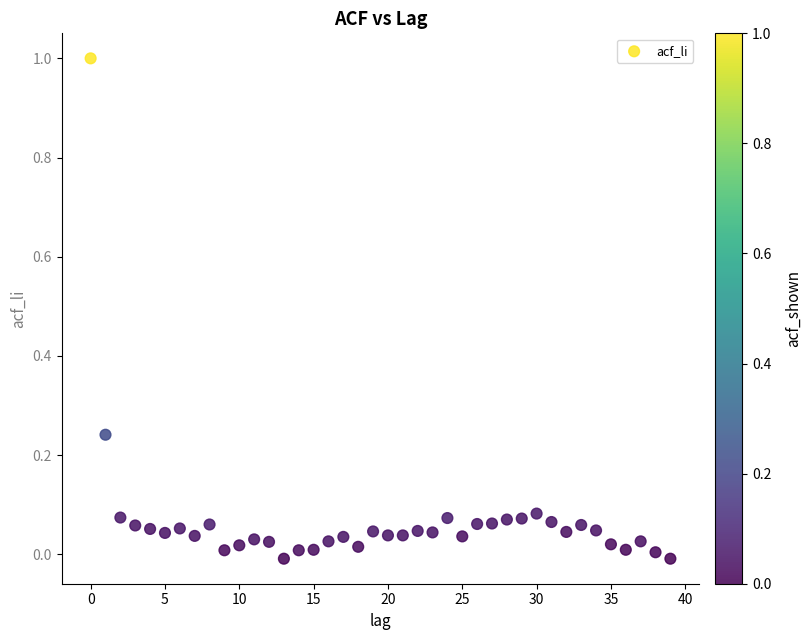

What is the range of Y values (max minus min)?

1.0